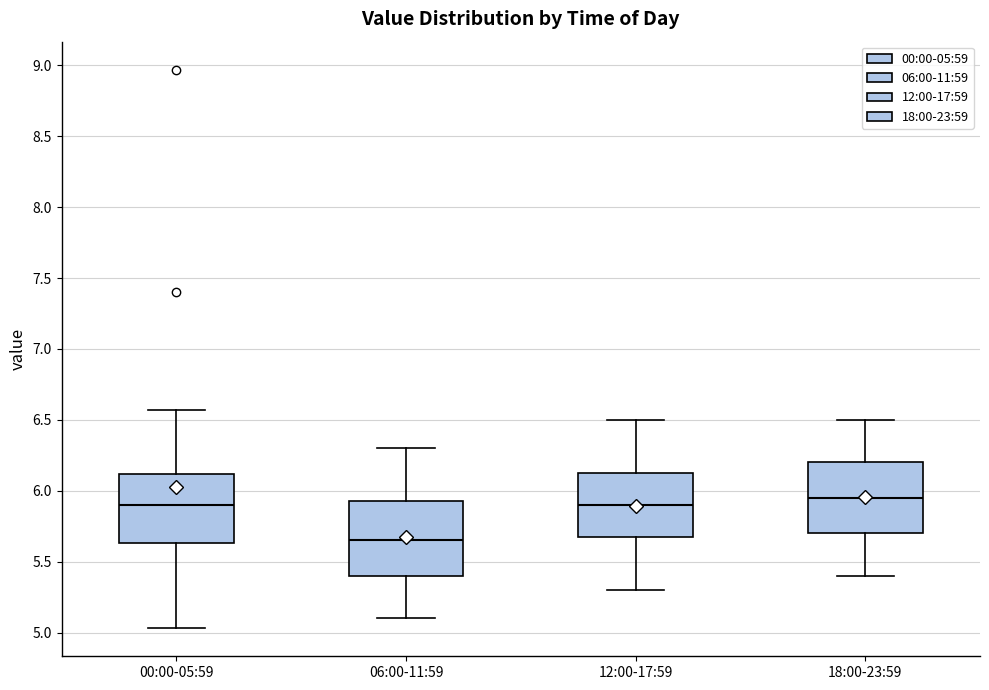

Reading left to right, read every box against the y-axis: the position of its median line, the range the box covers, and the ends of its whiskers. The values are not printed on the chart, so give them approximately, as read against the axis.

00:00-05:59: median 5.90, box 5.65 to 6.10, whiskers 5.05 to 6.55
06:00-11:59: median 5.65, box 5.40 to 5.95, whiskers 5.10 to 6.30
12:00-17:59: median 5.90, box 5.70 to 6.15, whiskers 5.30 to 6.50
18:00-23:59: median 5.95, box 5.70 to 6.20, whiskers 5.40 to 6.50